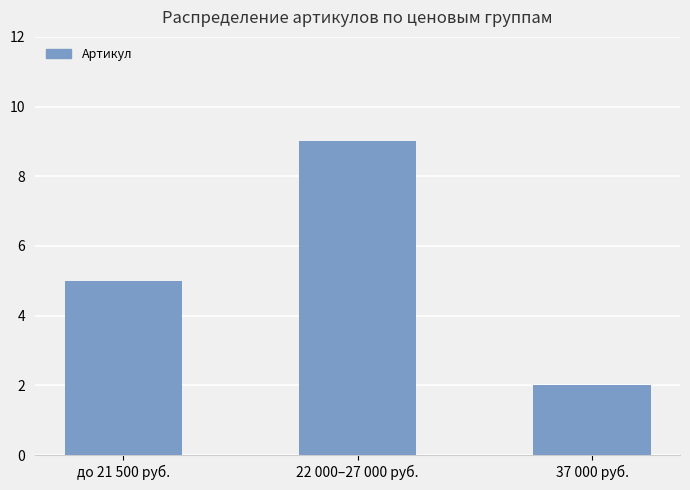

How many bars are there in total?

3